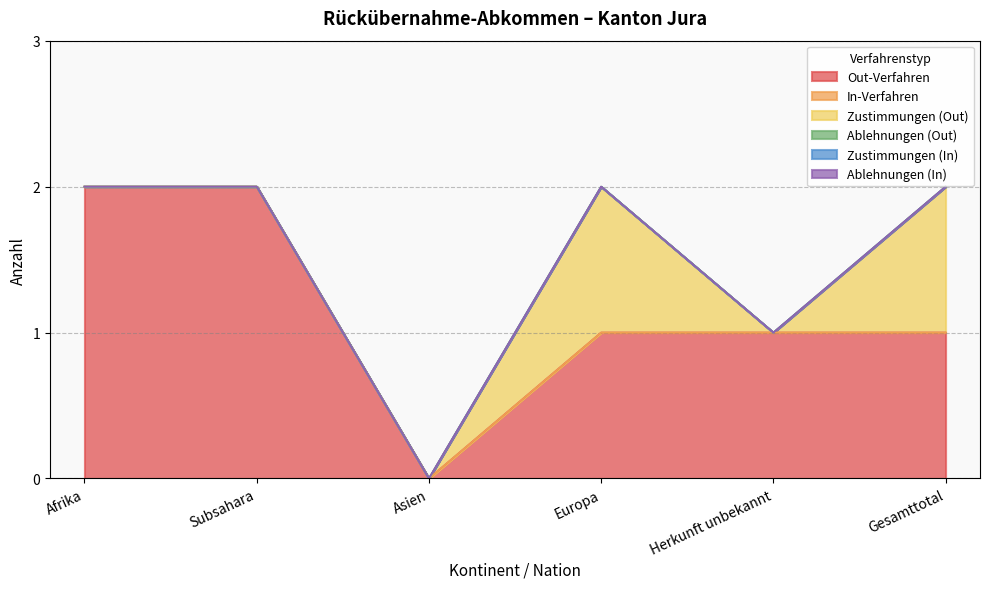

List the labels in order of Ablehnungen (In) value, largest first.

Afrika, Subsahara, Asien, Europa, Herkunft unbekannt, Gesamttotal